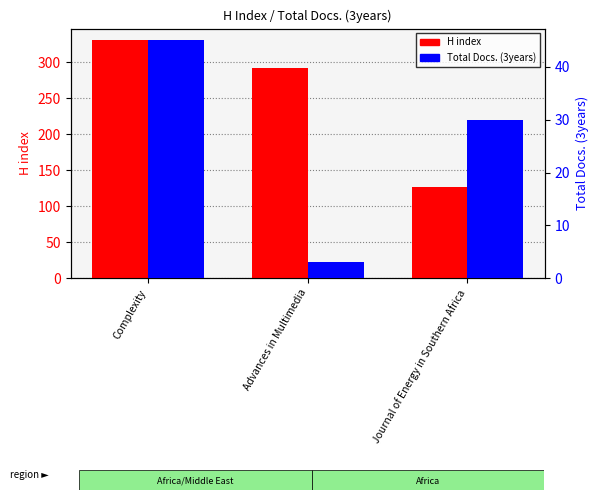

Are the bars horizontal?

No